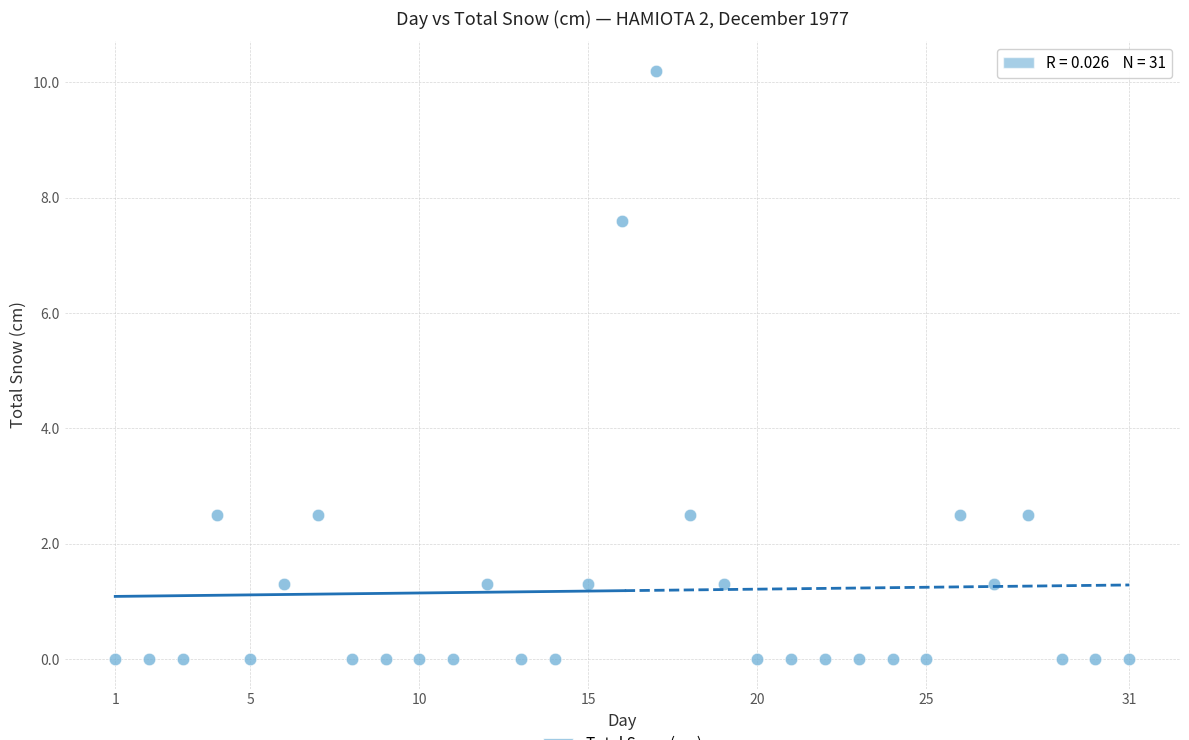

What is the range of Y values (max minus min)?

10.2